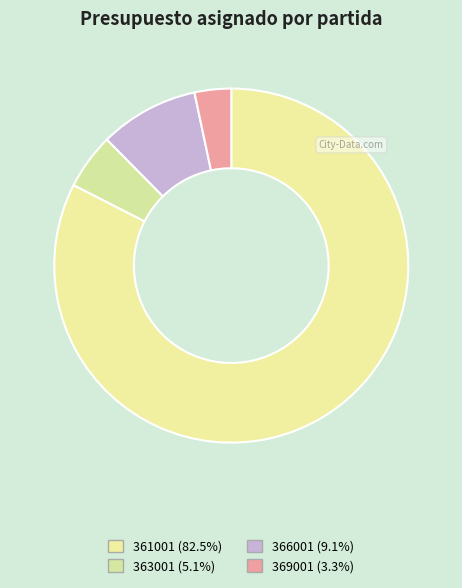

Does any single category account for the majority?

Yes